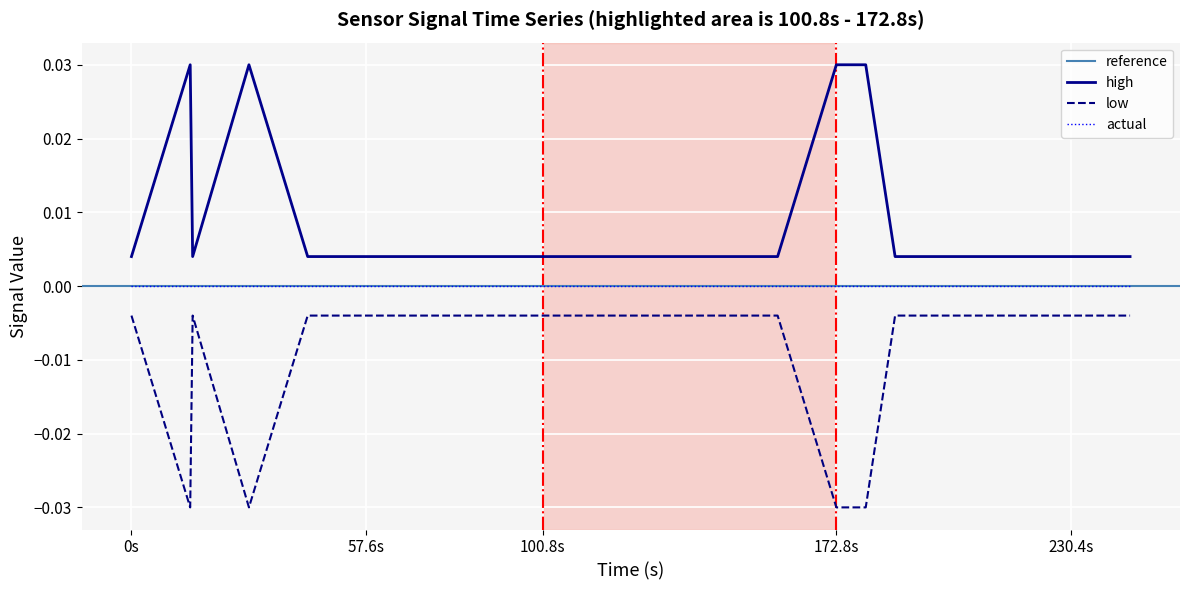

True or false: high and low intersect in this chart.

False